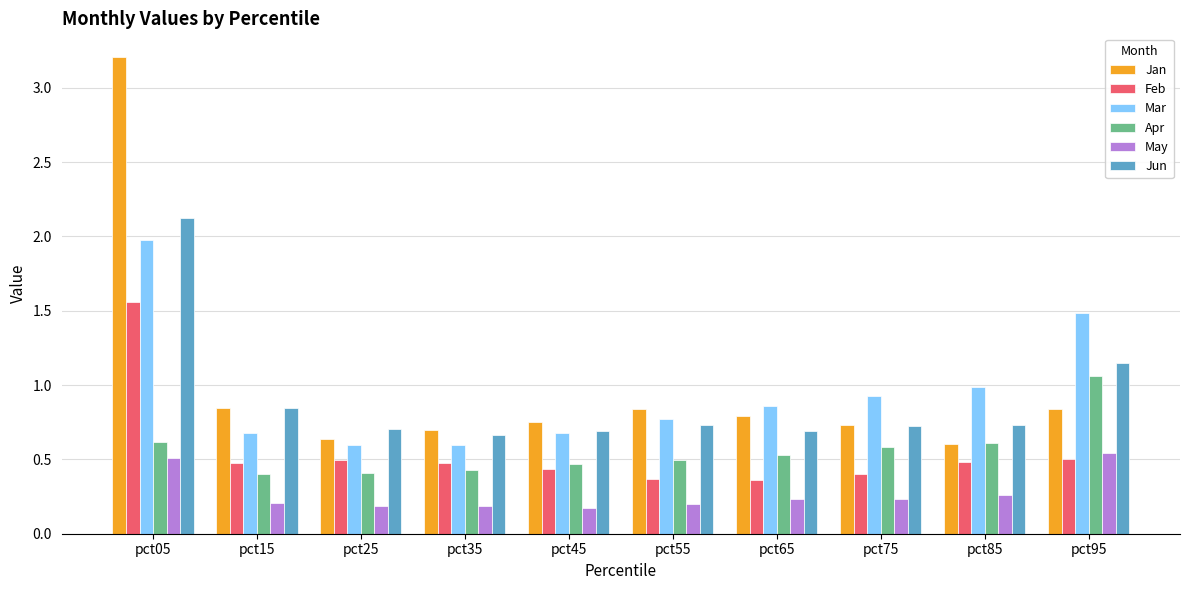

The Jun series shows 0.3 at pct45. True or false?

False